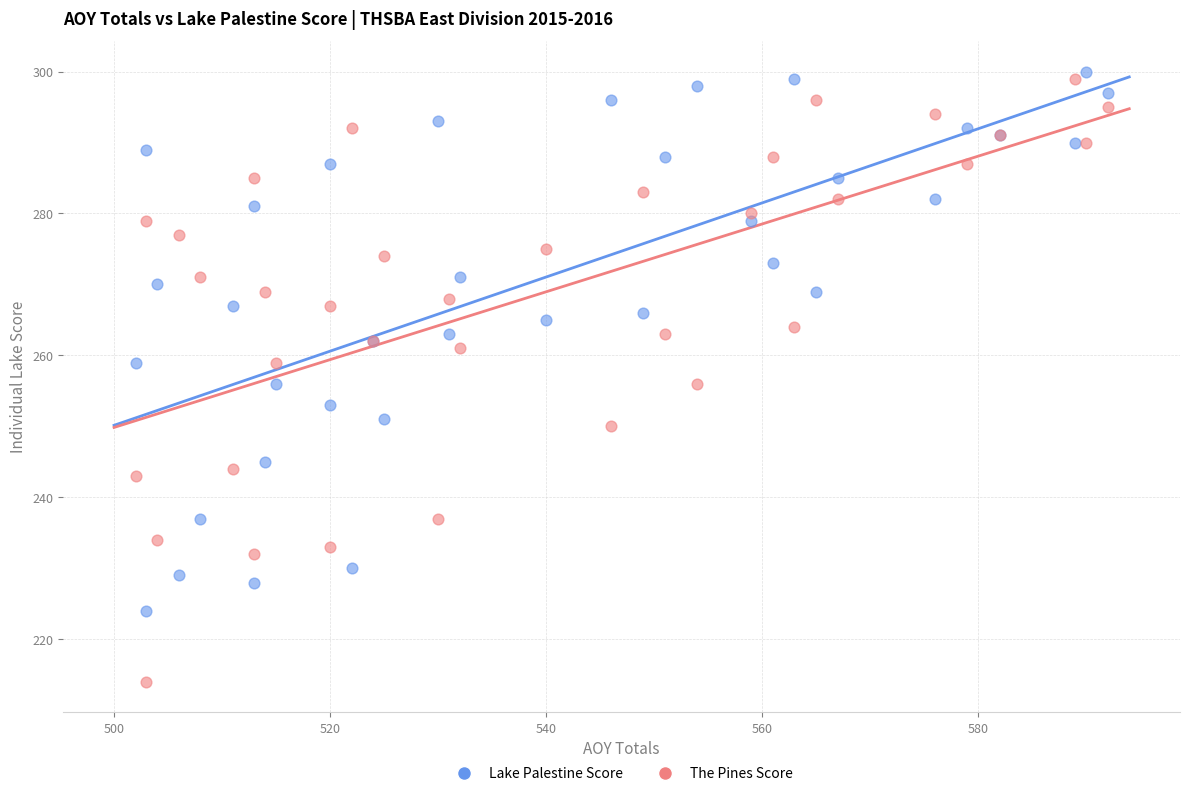

Which series reaches the minimum Y coordinate?

The Pines Score